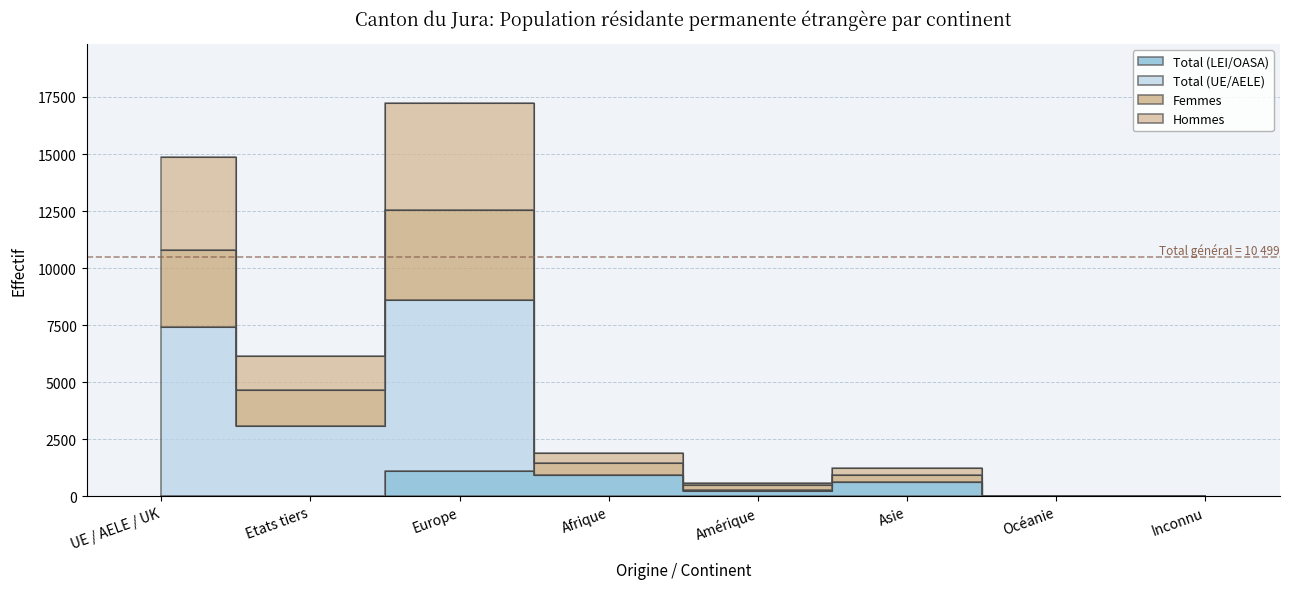

Reading right to left, transcribe all the data shown in this chart.

Total (LEI/OASA): Inconnu=14	Océanie=4	Asie=608	Amérique=220	Afrique=919	Europe=1128	Etats tiers=0	UE / AELE / UK=0
Total (UE/AELE): Inconnu=15	Océanie=4	Asie=624	Amérique=286	Afrique=953	Europe=8617	Etats tiers=3067	UE / AELE / UK=7432
Femmes: Inconnu=21	Océanie=4	Asie=949	Amérique=479	Afrique=1439	Europe=12555	Etats tiers=4668	UE / AELE / UK=10779
Hommes: Inconnu=30	Océanie=8	Asie=1248	Amérique=572	Afrique=1906	Europe=17234	Etats tiers=6134	UE / AELE / UK=14864